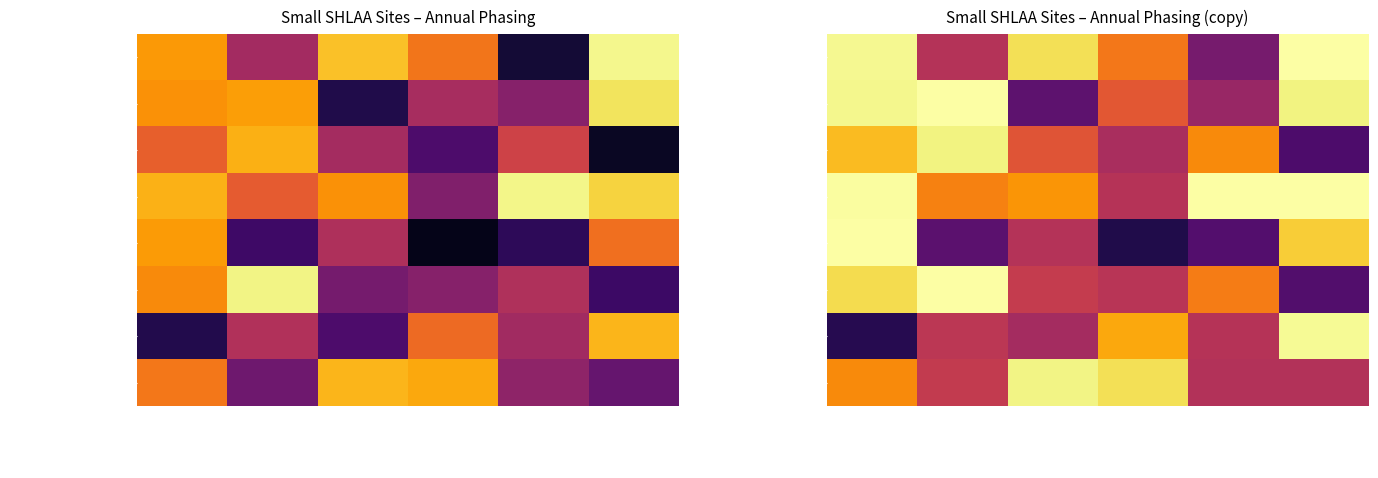

True or false: Lock Lane has a value of 0.5 at 2026/27.

True